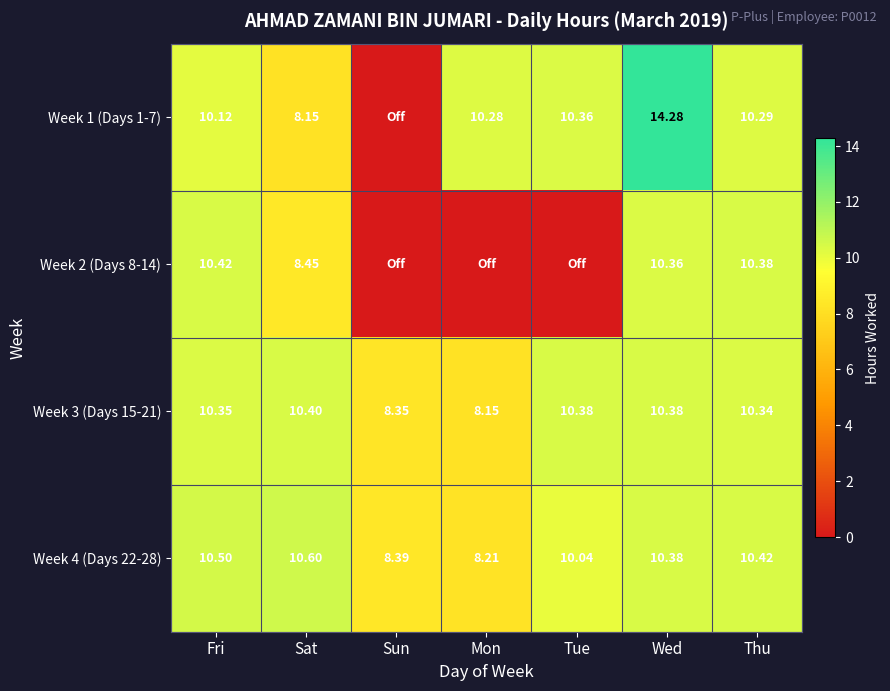

Is the value of Week 3 (Days 15-21) at Wed greater than the value of Week 4 (Days 22-28) at Mon?

Yes